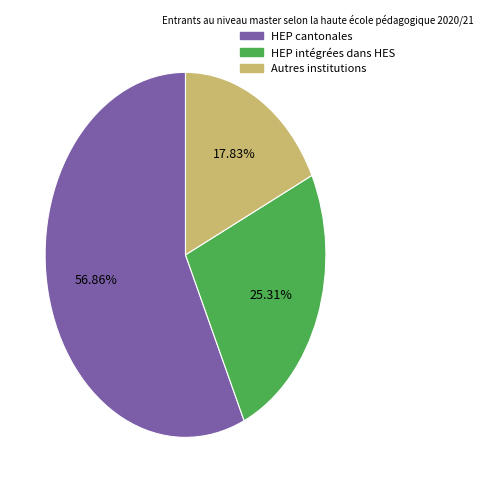

Is it true that Autres institutions is 26% of the pie?

False